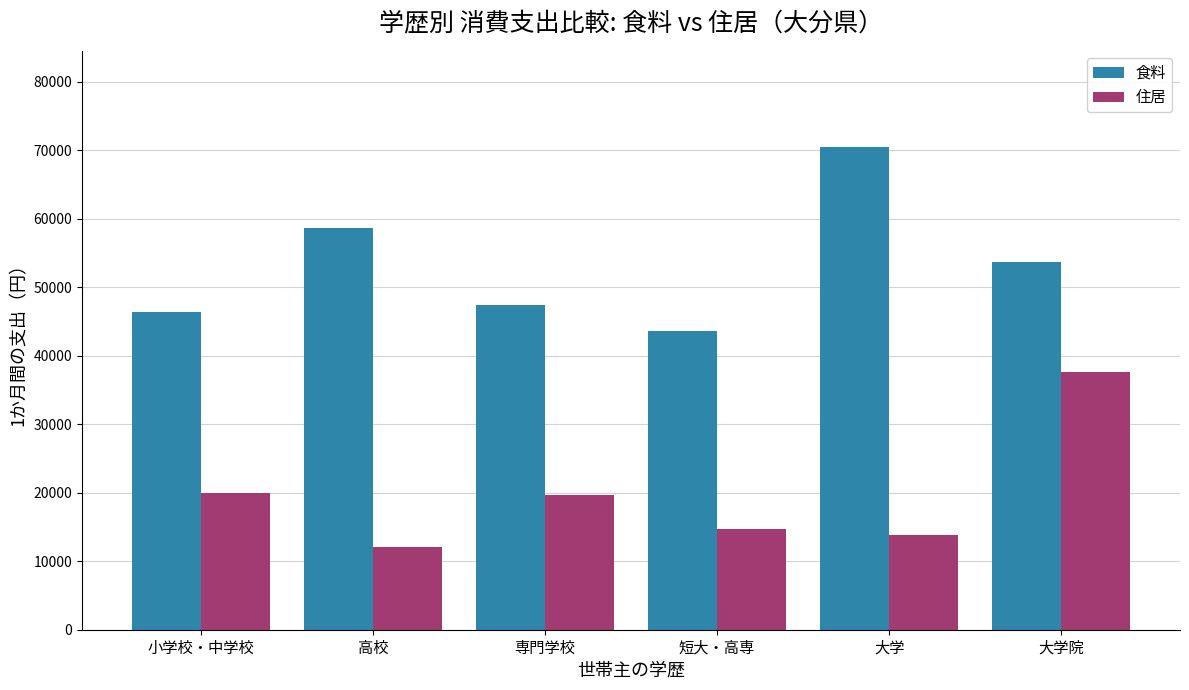

What is the label of the 6th bar from the left?

大学院